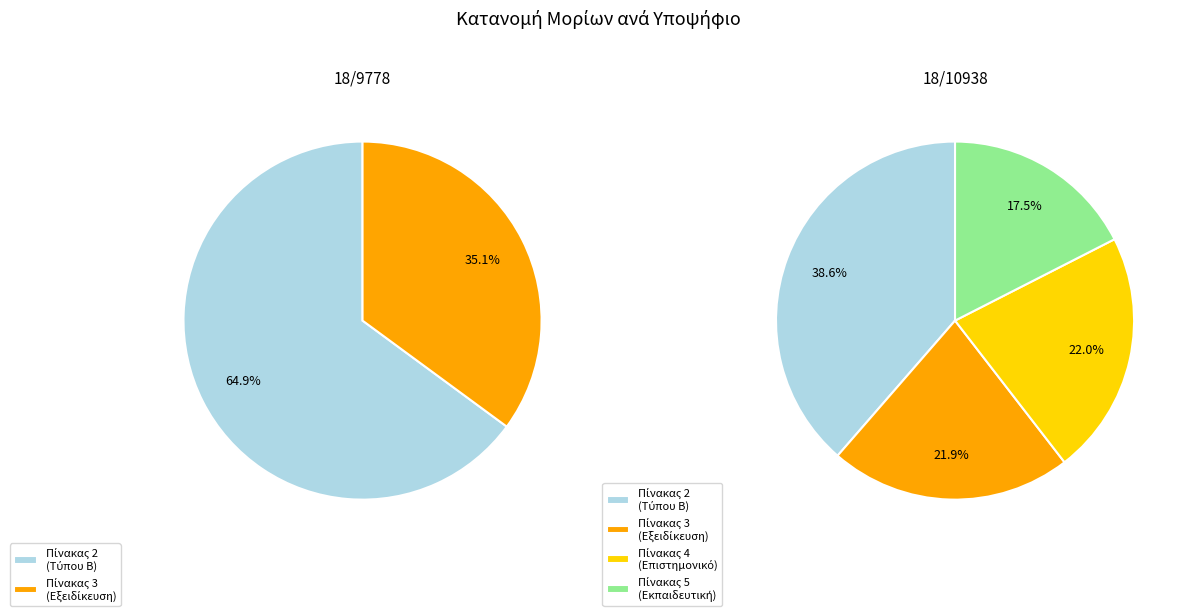

Is it true that 18/10938 is 100% of the pie?

True